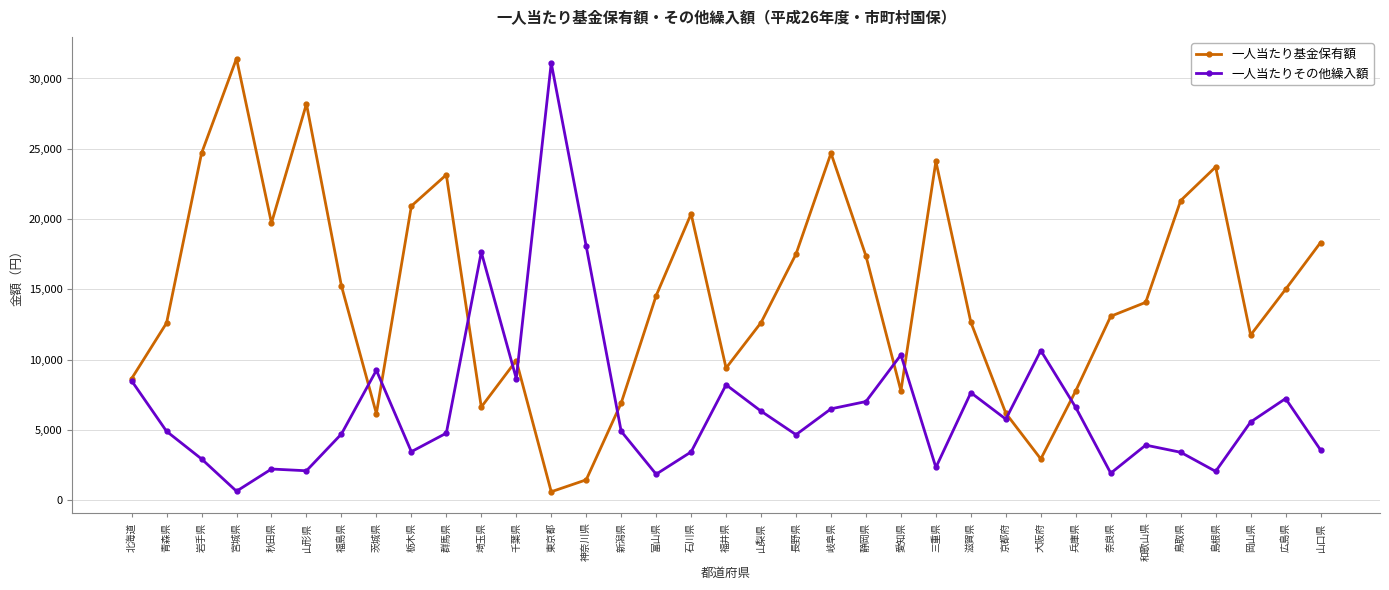

Rank the series by their average value, from highest to lowest.

一人当たり基金保有額, 一人当たりその他繰入額